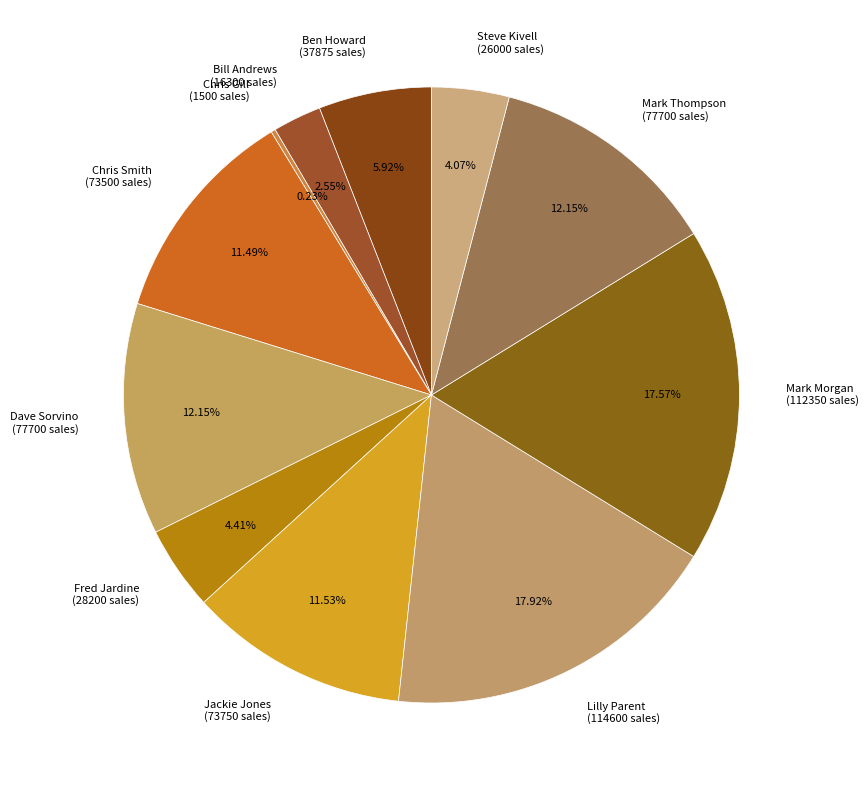

Approximately how many times larger is the value at Mark Thompson compared to Jackie Jones?

1.1